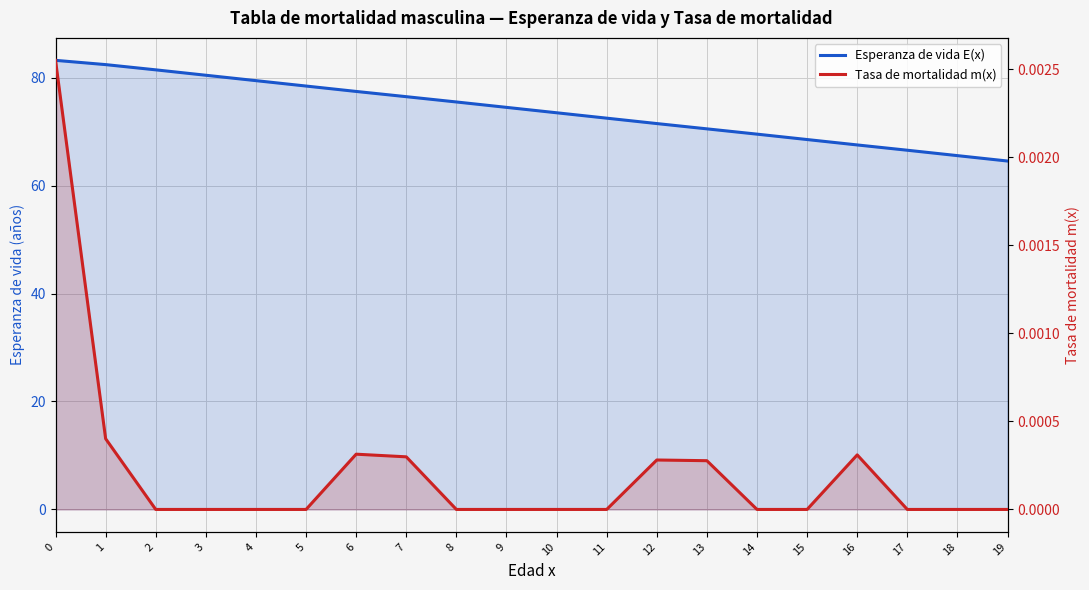

What is the sum of all Esperanza de vida E(x) values?

1479.3